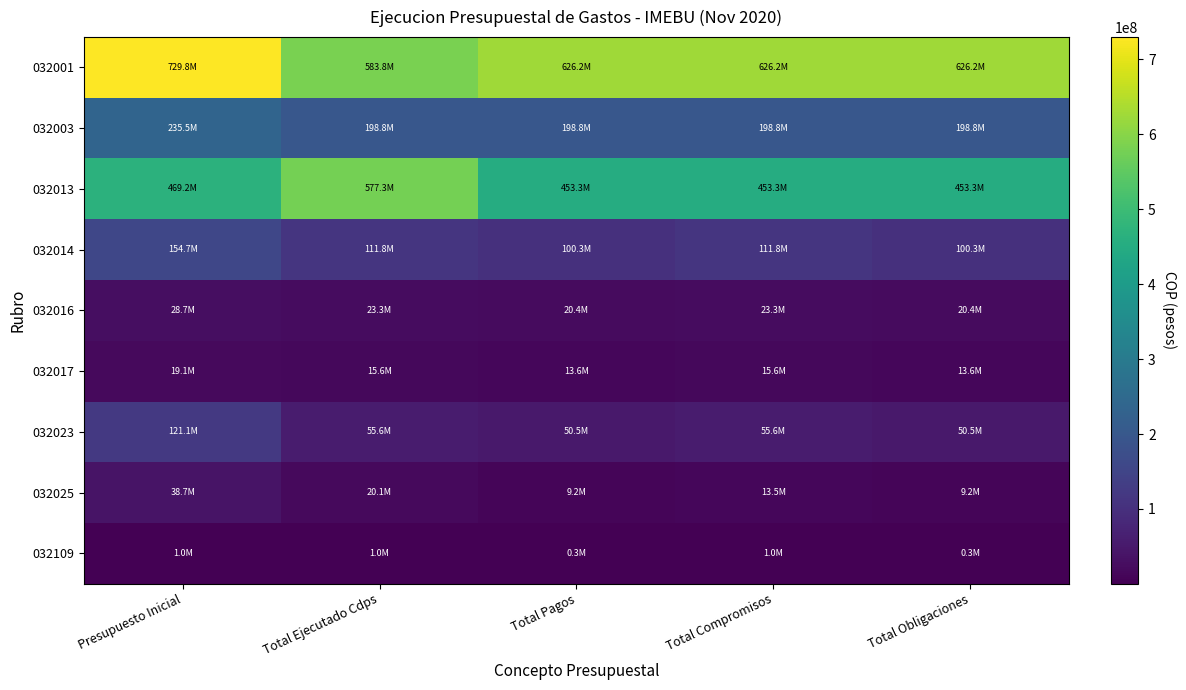

Reading left to right, list all the values displayed in this chart.

032001: Presupuesto Inicial=729770472	Total Ejecutado Cdps=583805567	Total Pagos=626228525	Total Compromisos=626228525	Total Obligaciones=626228525
032003: Presupuesto Inicial=235541313	Total Ejecutado Cdps=198847043	Total Pagos=198847043	Total Compromisos=198847043	Total Obligaciones=198847043
032013: Presupuesto Inicial=469200000	Total Ejecutado Cdps=577319400	Total Pagos=453316065	Total Compromisos=453316065	Total Obligaciones=453316065
032014: Presupuesto Inicial=154734772	Total Ejecutado Cdps=111790333	Total Pagos=100270748	Total Compromisos=111790333	Total Obligaciones=100270748
032016: Presupuesto Inicial=28692400	Total Ejecutado Cdps=23344100	Total Pagos=20358800	Total Compromisos=23344100	Total Obligaciones=20358800
032017: Presupuesto Inicial=19132800	Total Ejecutado Cdps=15565600	Total Pagos=13575100	Total Compromisos=15565600	Total Obligaciones=13575100
032023: Presupuesto Inicial=121131408	Total Ejecutado Cdps=55644286	Total Pagos=50522085	Total Compromisos=55644286	Total Obligaciones=50522085
032025: Presupuesto Inicial=38675000	Total Ejecutado Cdps=20053264	Total Pagos=9173333	Total Compromisos=13475000	Total Obligaciones=9173333
032109: Presupuesto Inicial=1000000	Total Ejecutado Cdps=965583	Total Pagos=321862	Total Compromisos=965583	Total Obligaciones=321862